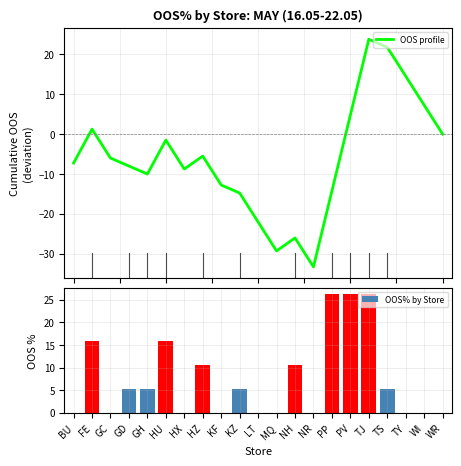

What is the label of the 14th bar from the right?

HZ